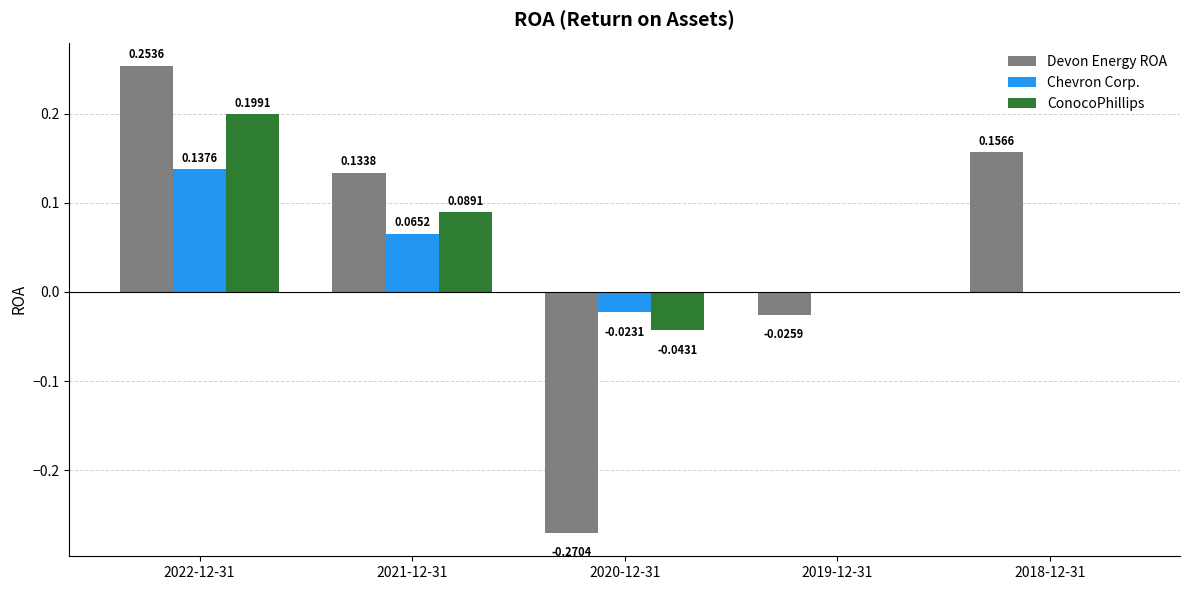

At which category is the sum across all series the highest?

2022-12-31